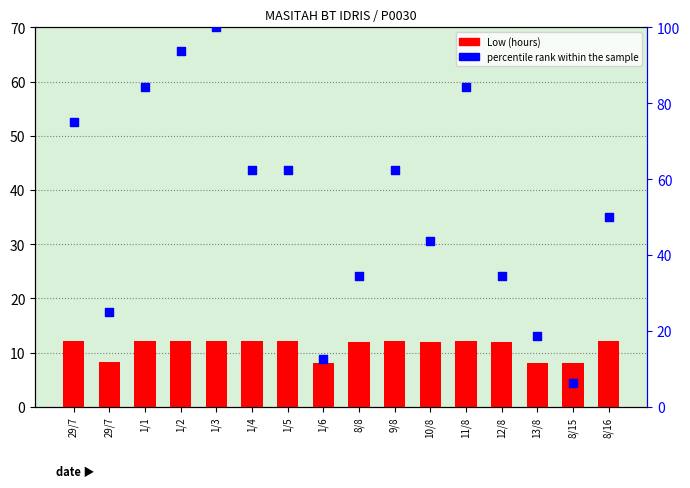

At which category is the sum across all series the highest?

1/3